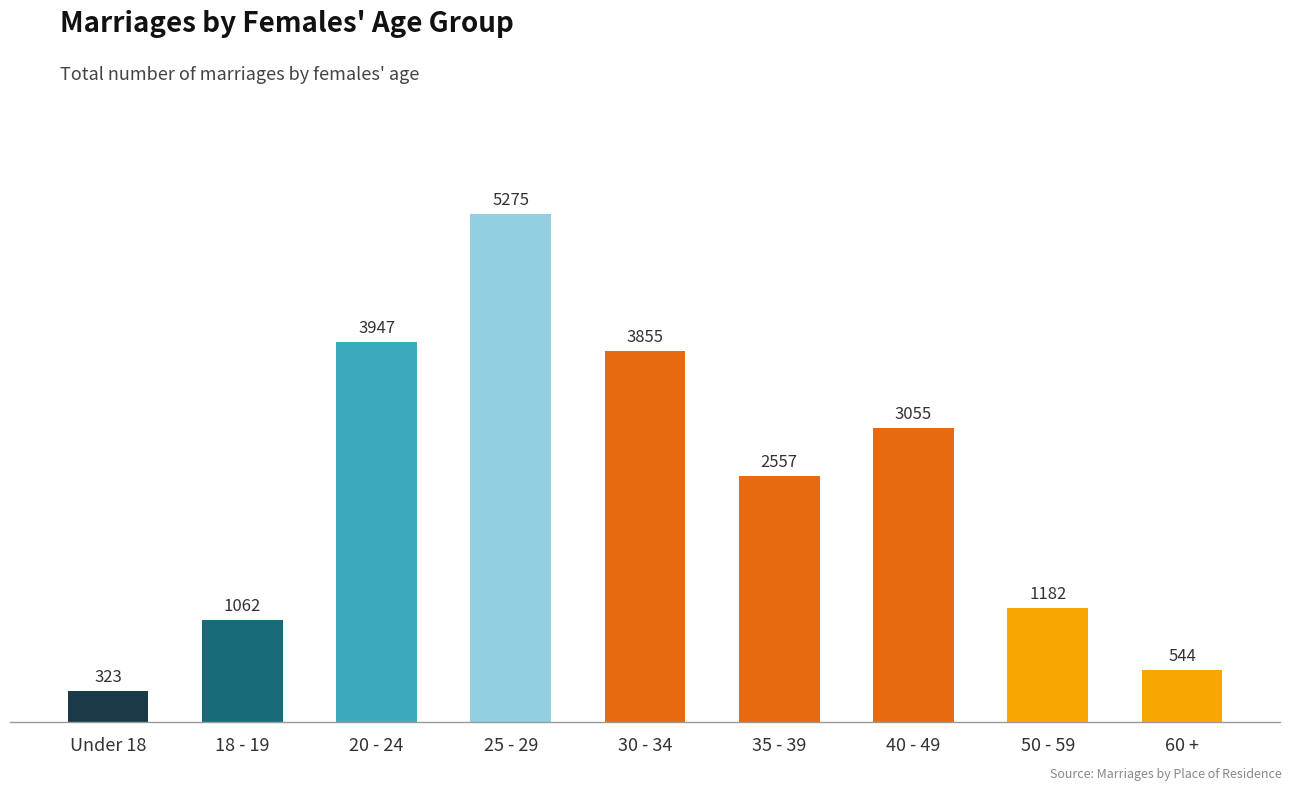

True or false: the data shows 5443 at 20 - 24.

False